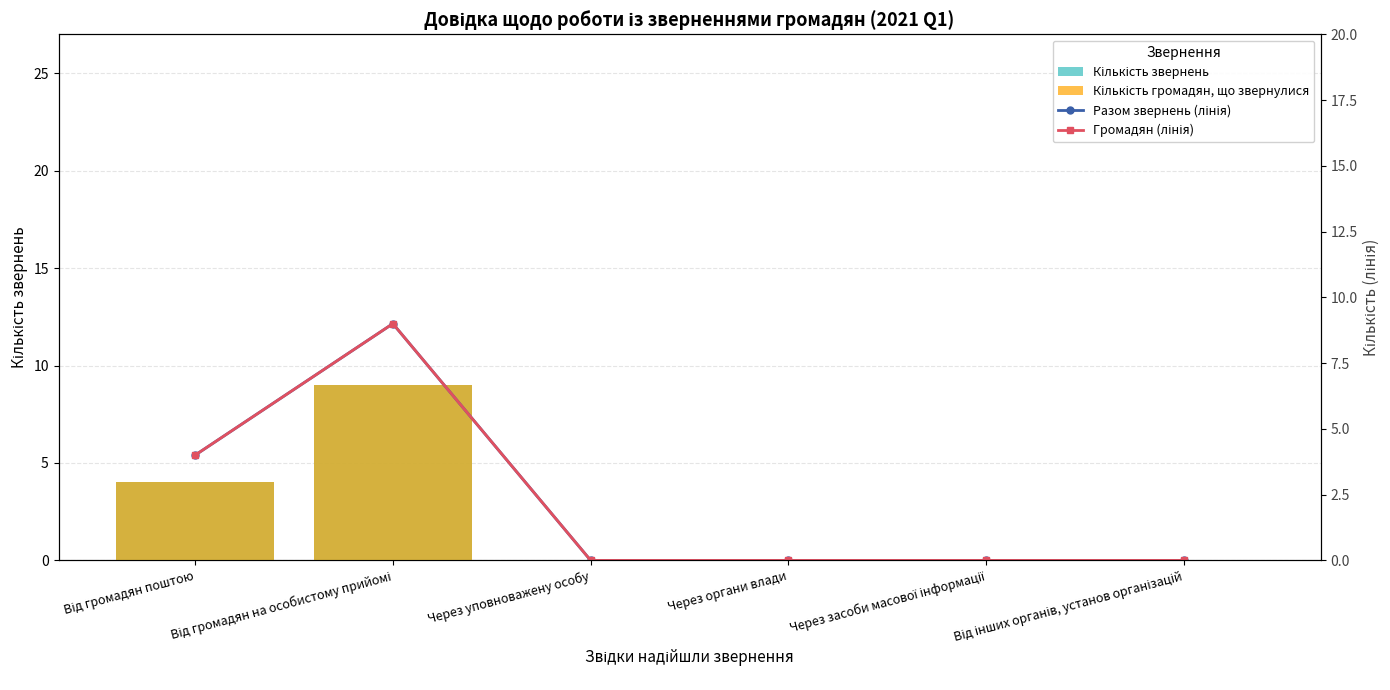

Which series has the largest range (max minus min)?

Кількість звернень